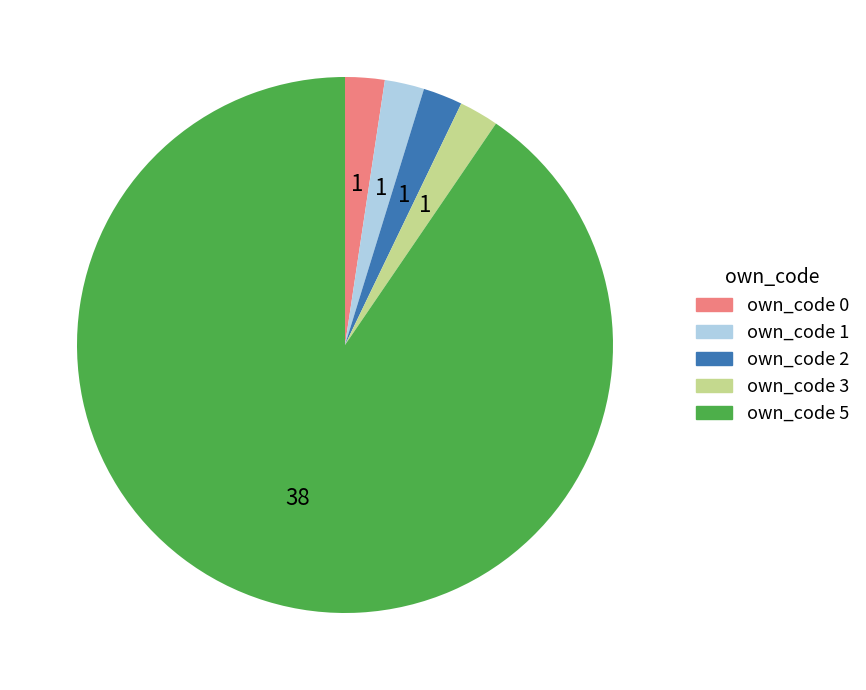

Is the sum of own_code 5 and own_code 0 greater than half?

Yes